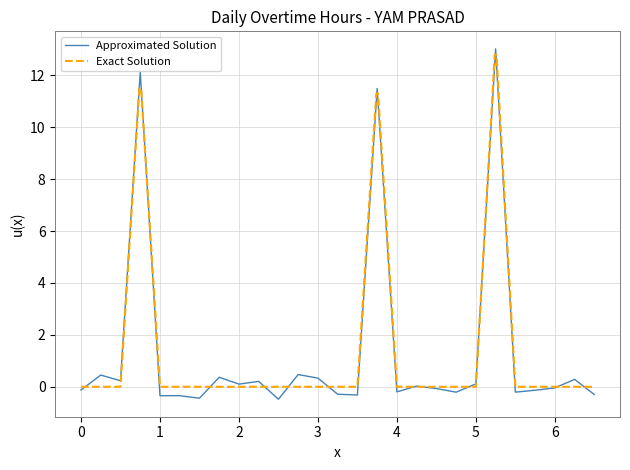

Does the chart have visible grid lines?

Yes